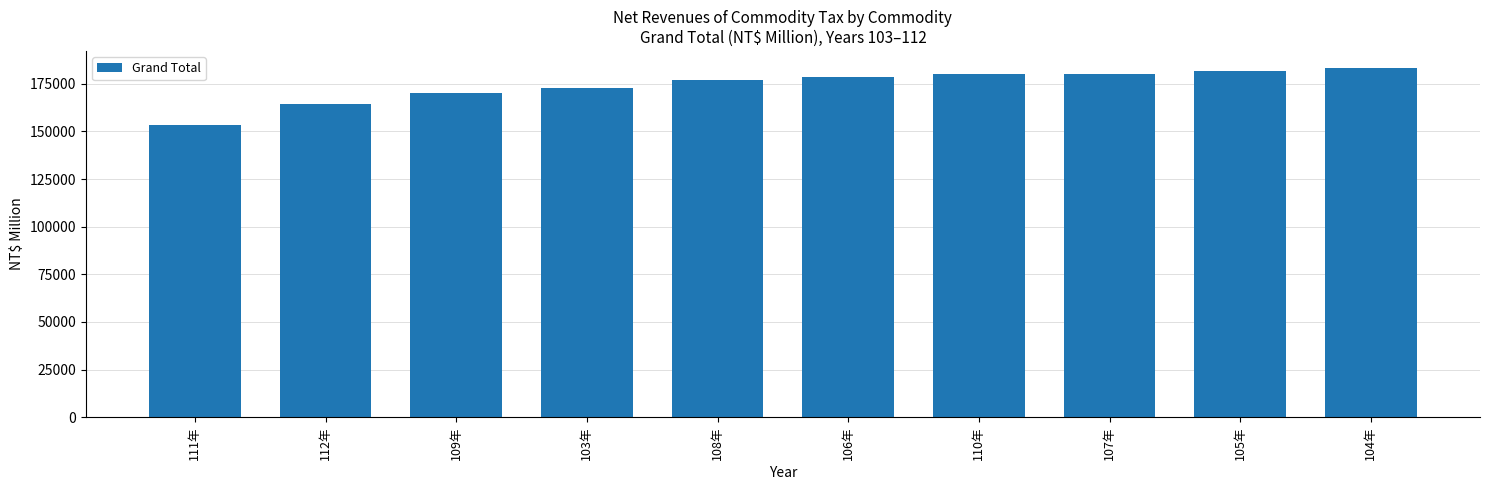

Count the number of categories in the chart.

10